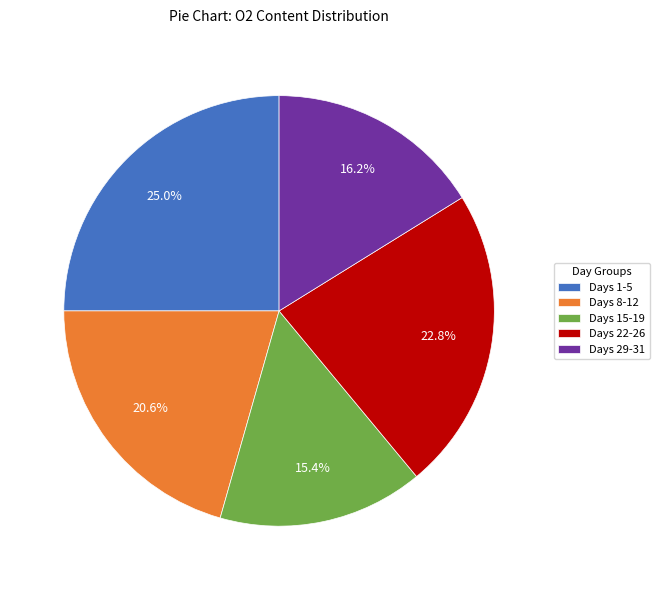

Does any single category account for the majority?

No